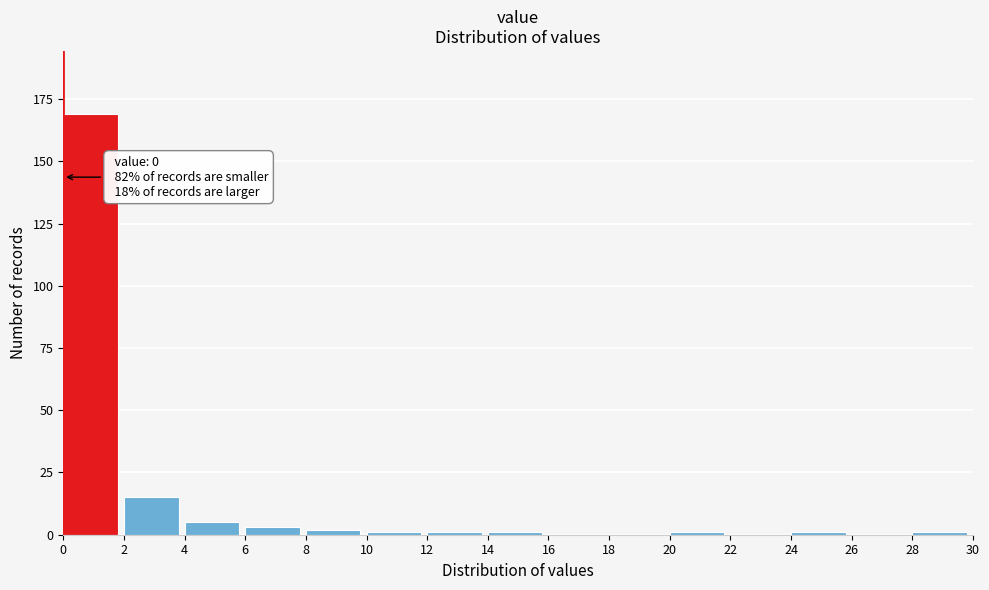

Over which range of the x-axis is the bar tallest?

0 to 2